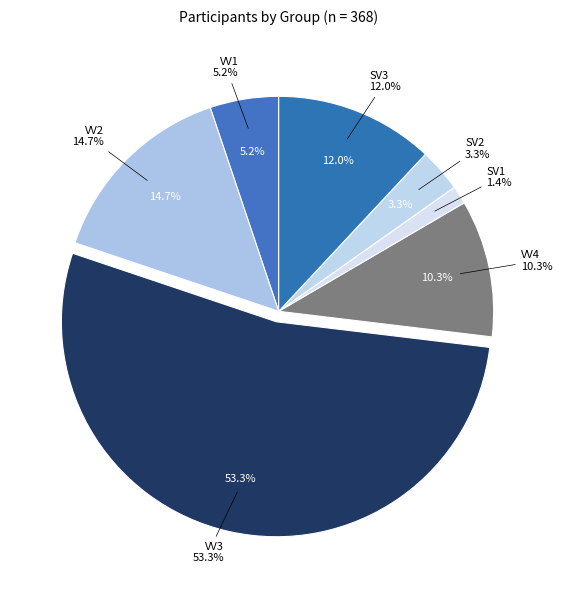

Which category has the smallest portion of the pie?

SV1